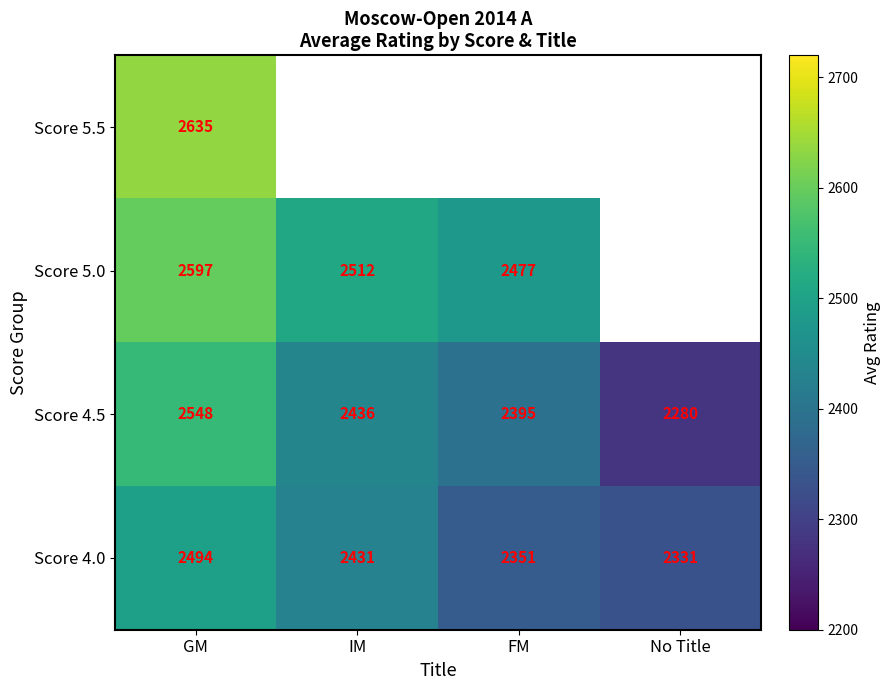

Count the number of categories in the chart.

4